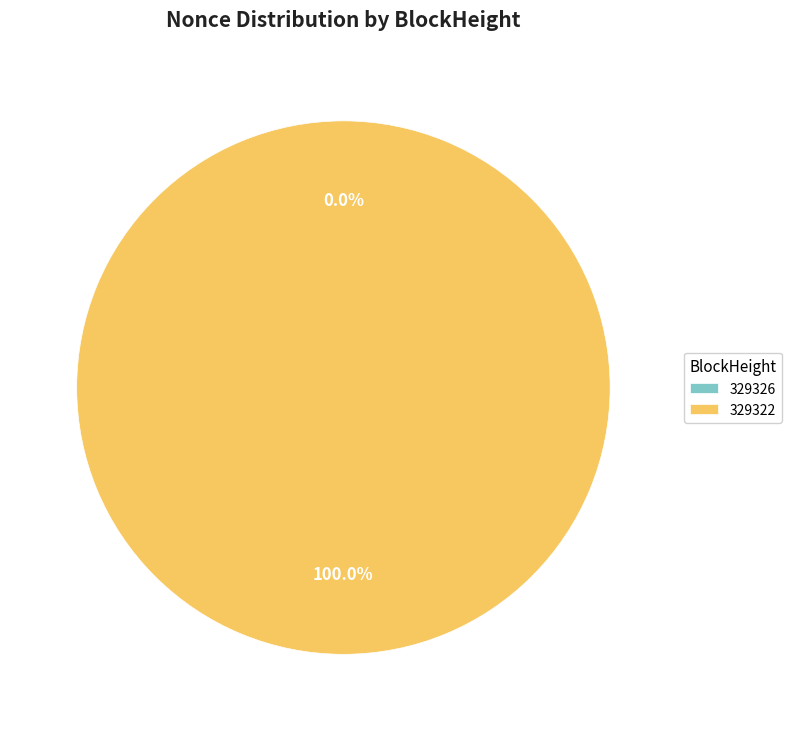

What percentage is the 329322 slice, to the nearest percent?

100%